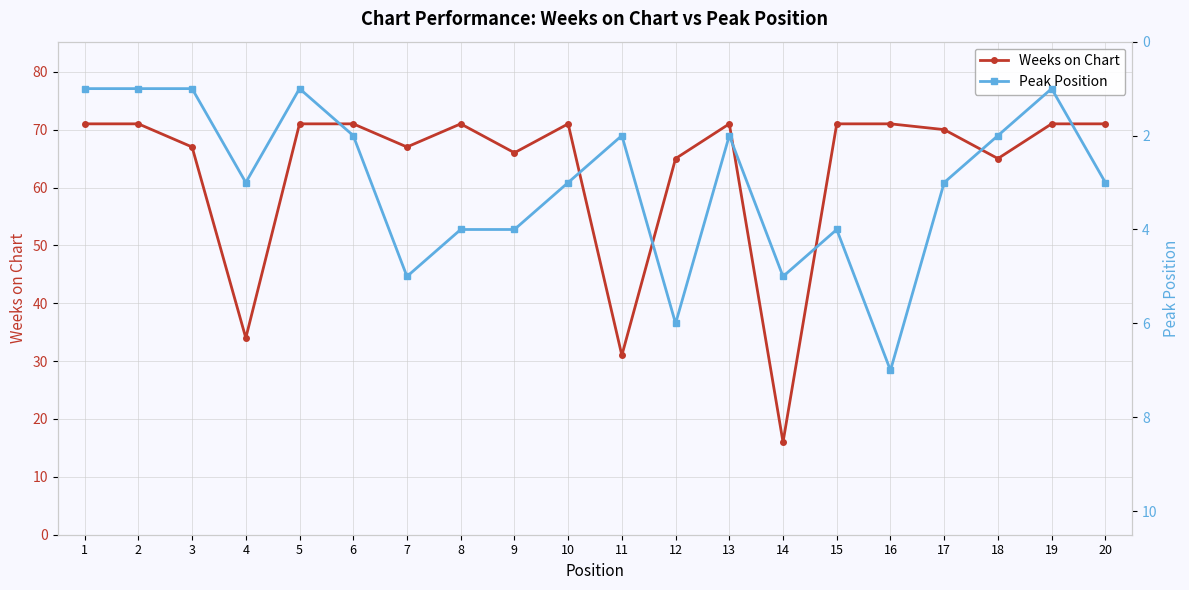

List the series in order of their overall mean, highest first.

Weeks on Chart, Peak Position